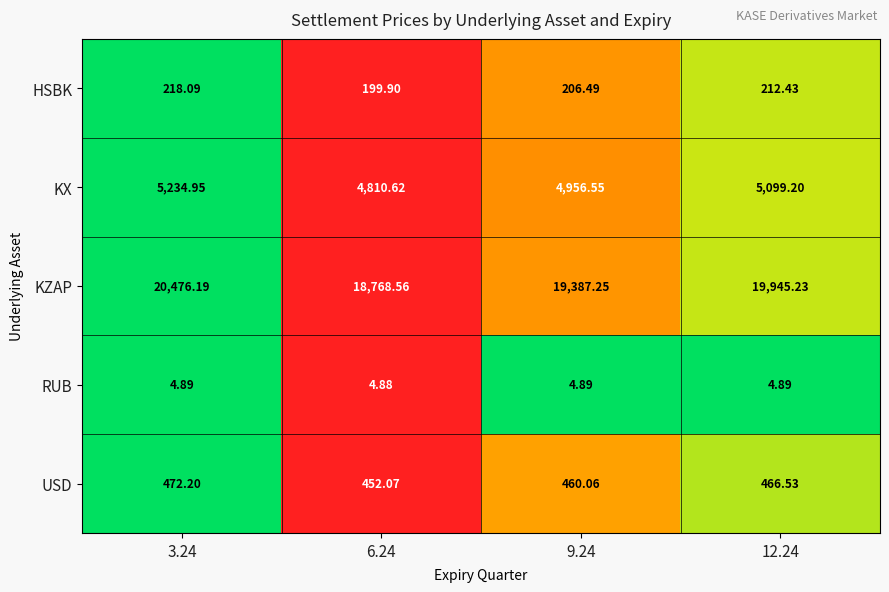

Which series has the largest total across all categories?

KZAP